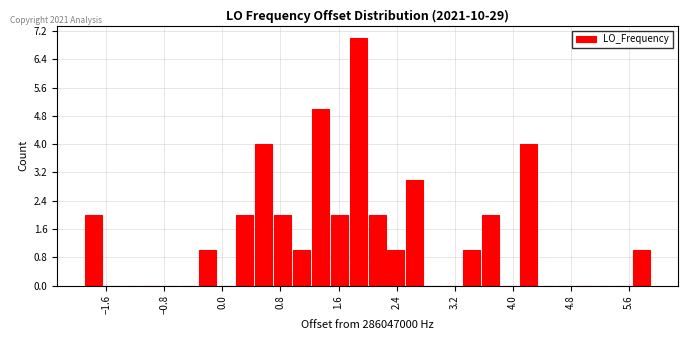

Read against the x-axis, roughly where is the centre of the tallest bar?

1.9